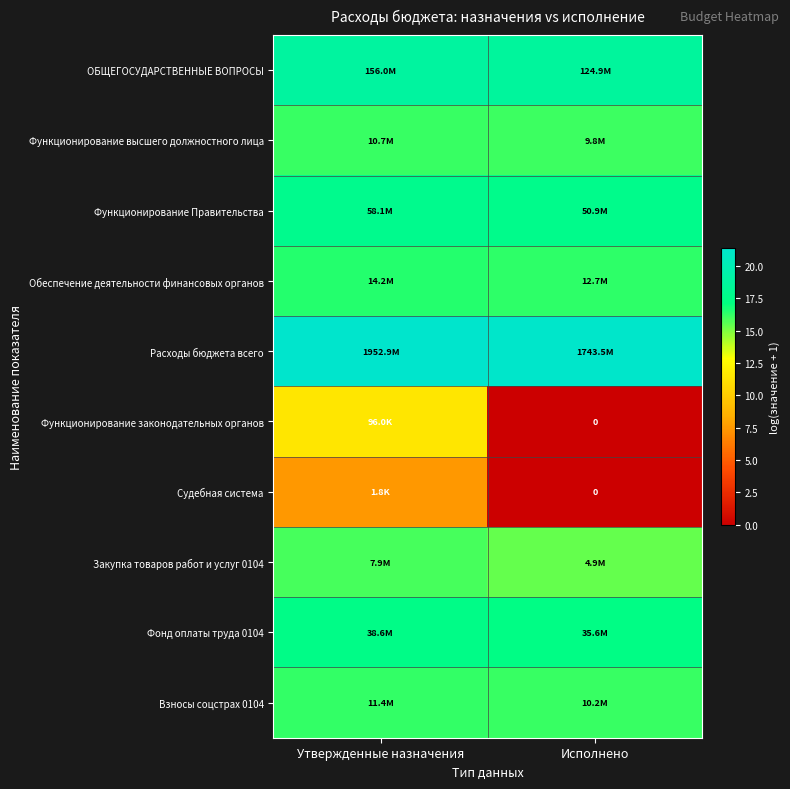

Between Исполнено and Утвержденные назначения, which is larger?

Утвержденные назначения